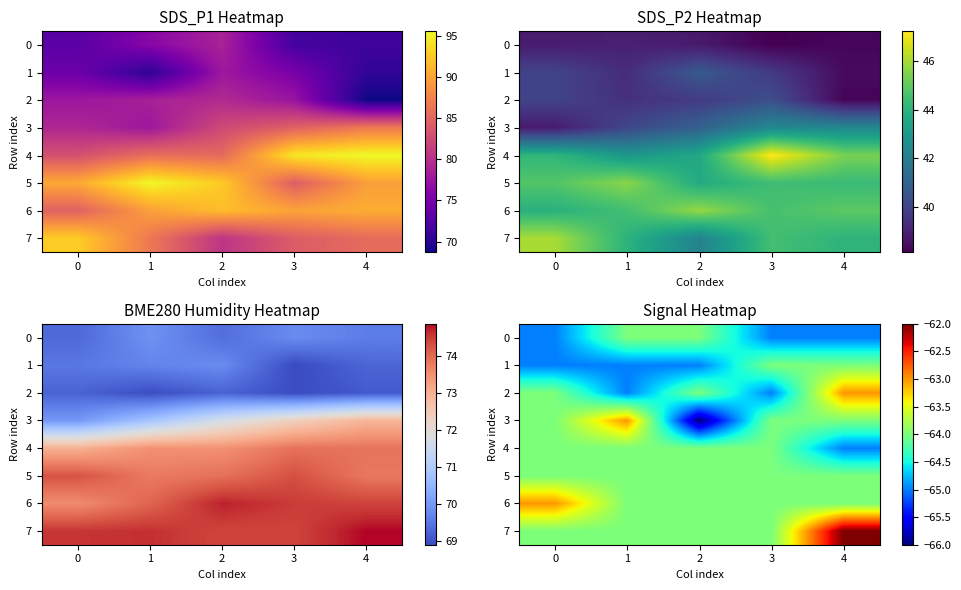

What is the spread (max minus min) of values at 3?

1